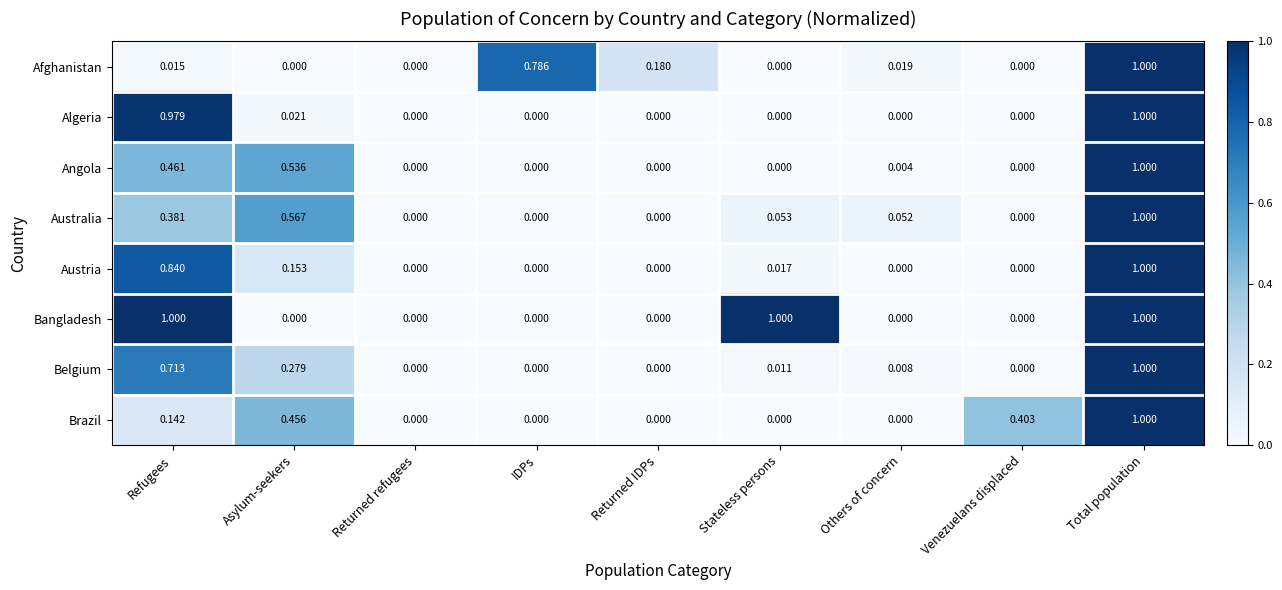

What is the difference between the highest and lowest values at Stateless persons?

1.0